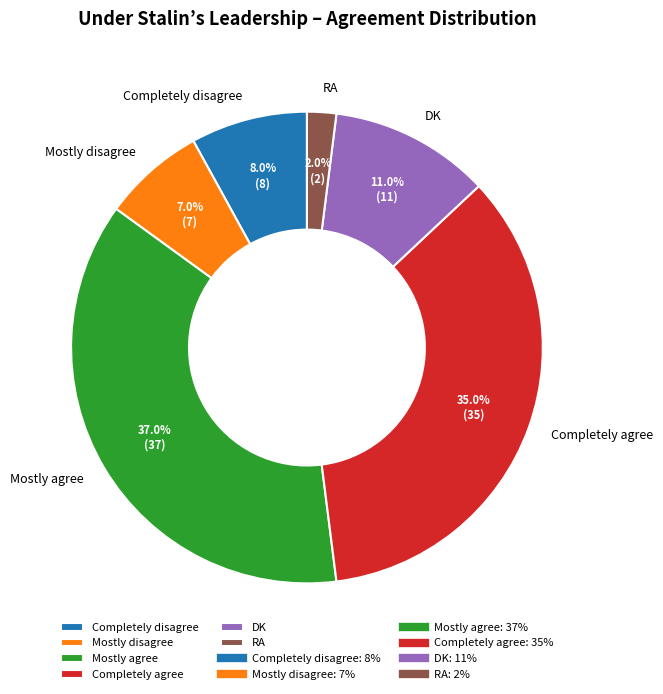

Rank the categories by value from lowest to highest.

RA, Mostly disagree, Completely disagree, DK, Completely agree, Mostly agree